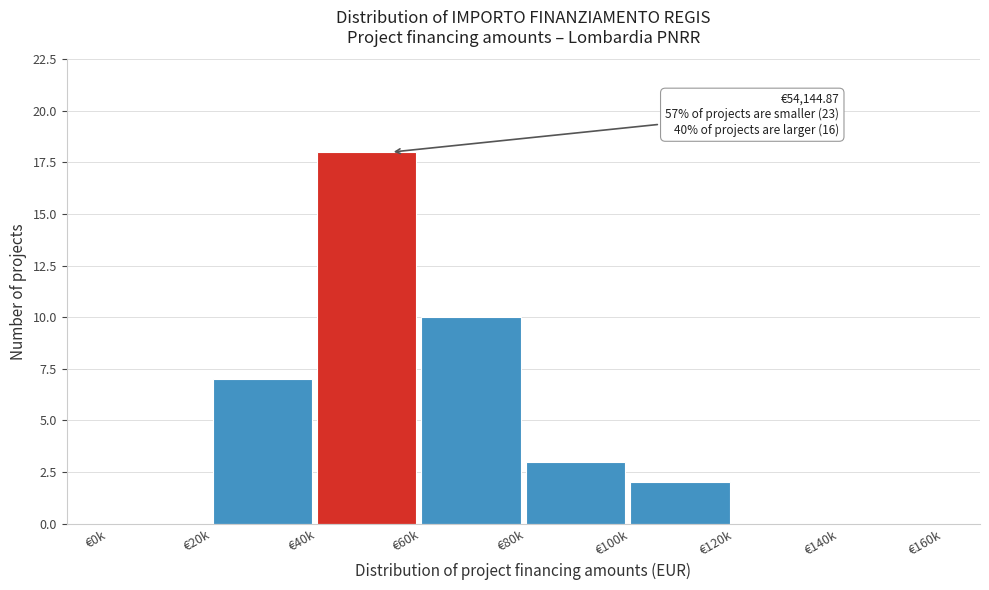

Reading left to right, list all the values displayed in this chart.

€0k=0	€20k=7	€40k=18	€60k=10	€80k=3	€100k=2	€120k=0	€140k=0